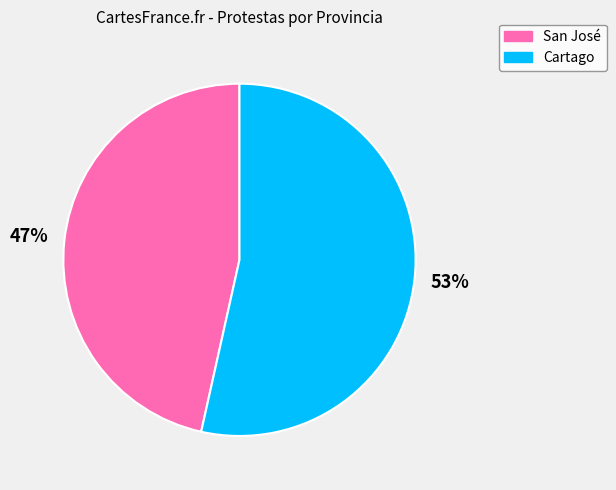

Which slice represents more than half of the pie?

Cartago